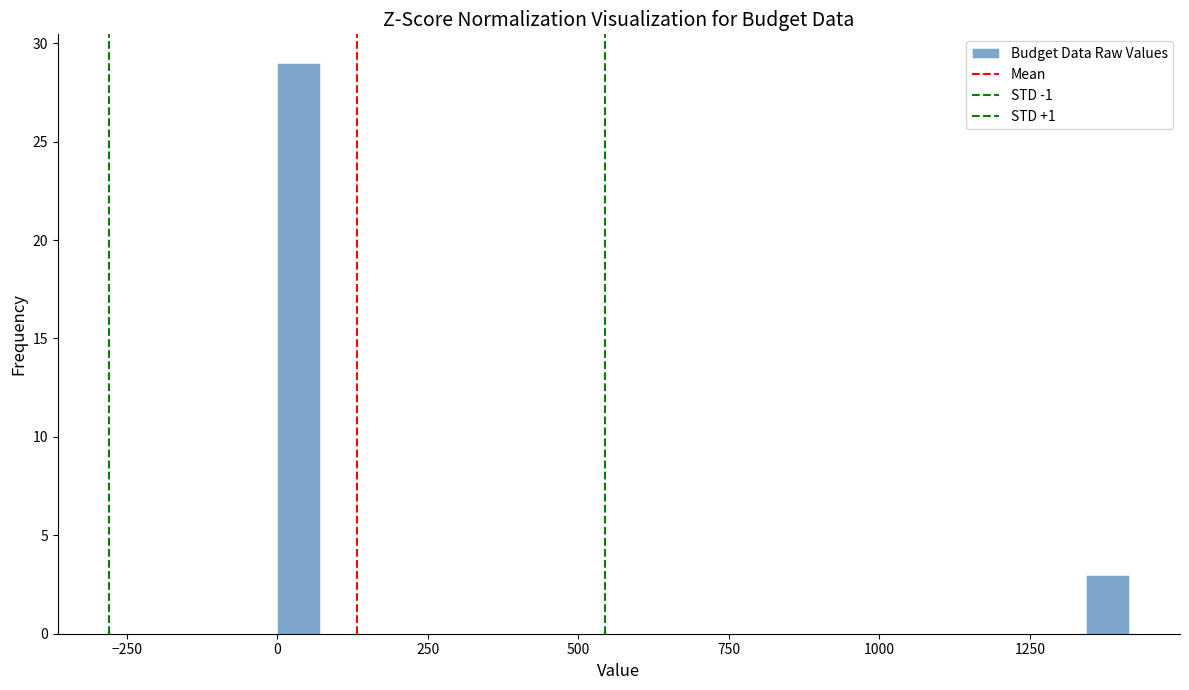

Around what value on the x-axis is the tallest bar? Give the approximate position of its centre, as read against the axis.

50